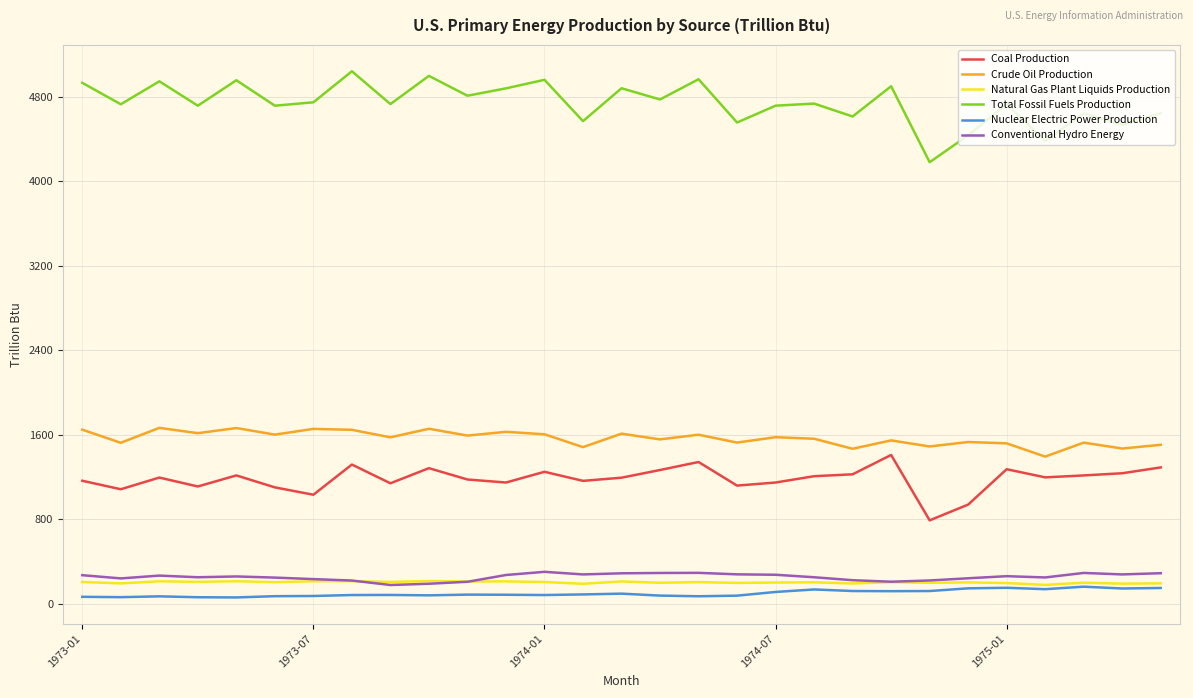

Which series has the largest total across all categories?

Total Fossil Fuels Production